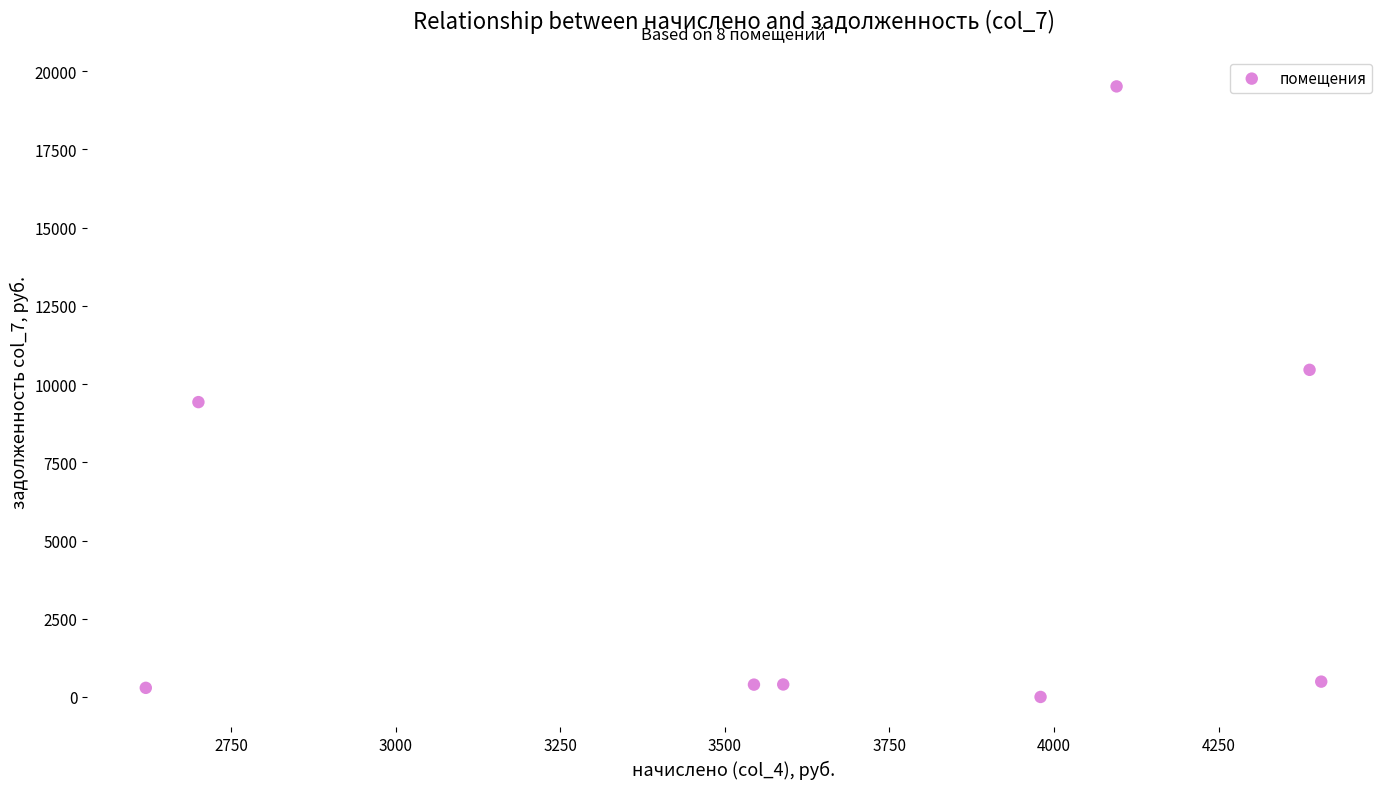

What Y value in the scatter plot is closest to 9757?

9423.8